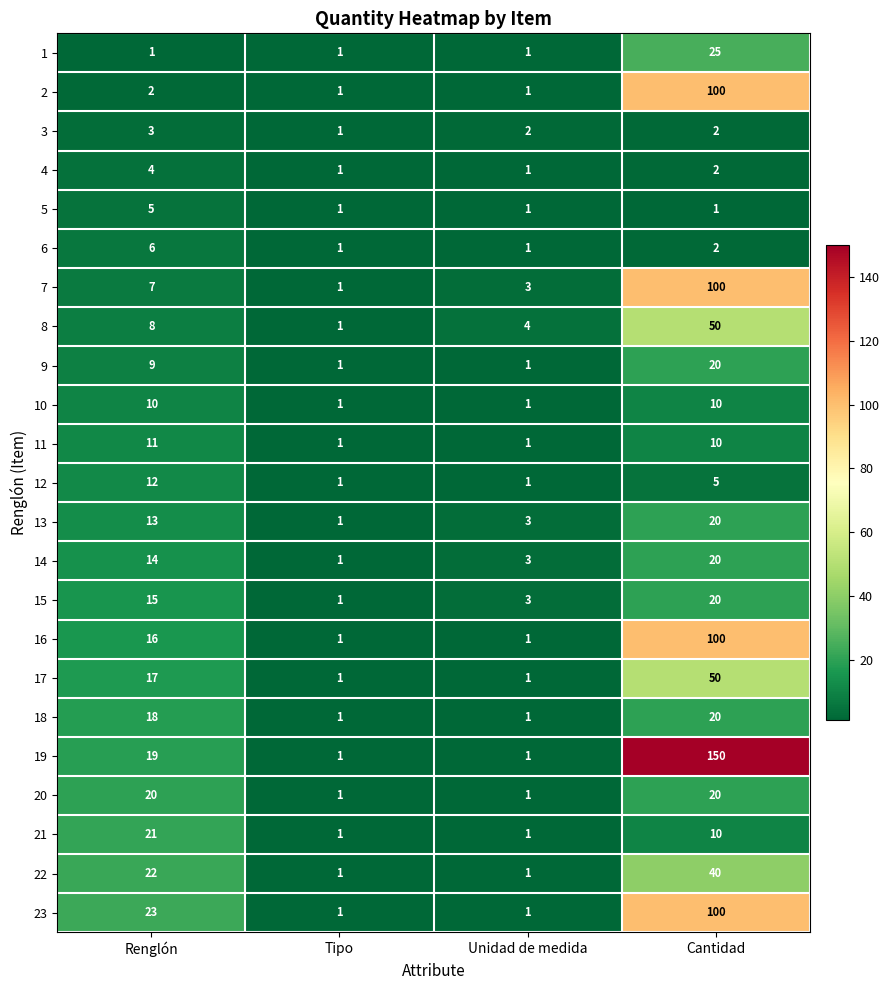

Count the number of data series in this chart.

23